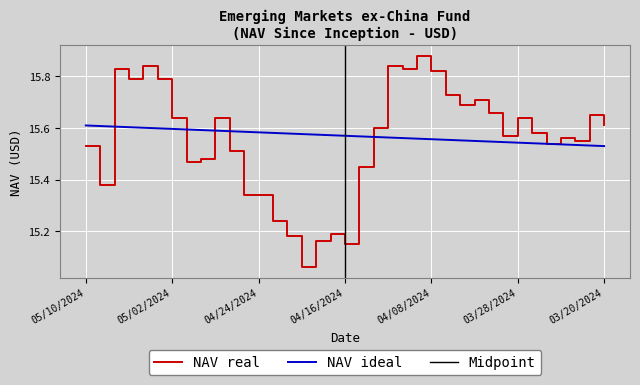

Reading right to left, transcribe all the data shown in this chart.

03/20/2024=15.6	03/21/2024=15.7	03/22/2024=15.6	03/25/2024=15.6	03/26/2024=15.5	03/27/2024=15.6	03/28/2024=15.6	04/01/2024=15.6	04/02/2024=15.7	04/03/2024=15.7	04/04/2024=15.7	04/05/2024=15.7	04/08/2024=15.8	04/09/2024=15.9	04/10/2024=15.8	04/11/2024=15.8	04/12/2024=15.6	04/15/2024=15.4	04/16/2024=15.2	04/17/2024=15.2	04/18/2024=15.2	04/19/2024=15.1	04/22/2024=15.2	04/23/2024=15.2	04/24/2024=15.3	04/25/2024=15.3	04/26/2024=15.5	04/29/2024=15.6	04/30/2024=15.5	05/01/2024=15.5	05/02/2024=15.6	05/03/2024=15.8	05/06/2024=15.8	05/07/2024=15.8	05/08/2024=15.8	05/09/2024=15.4	05/10/2024=15.5